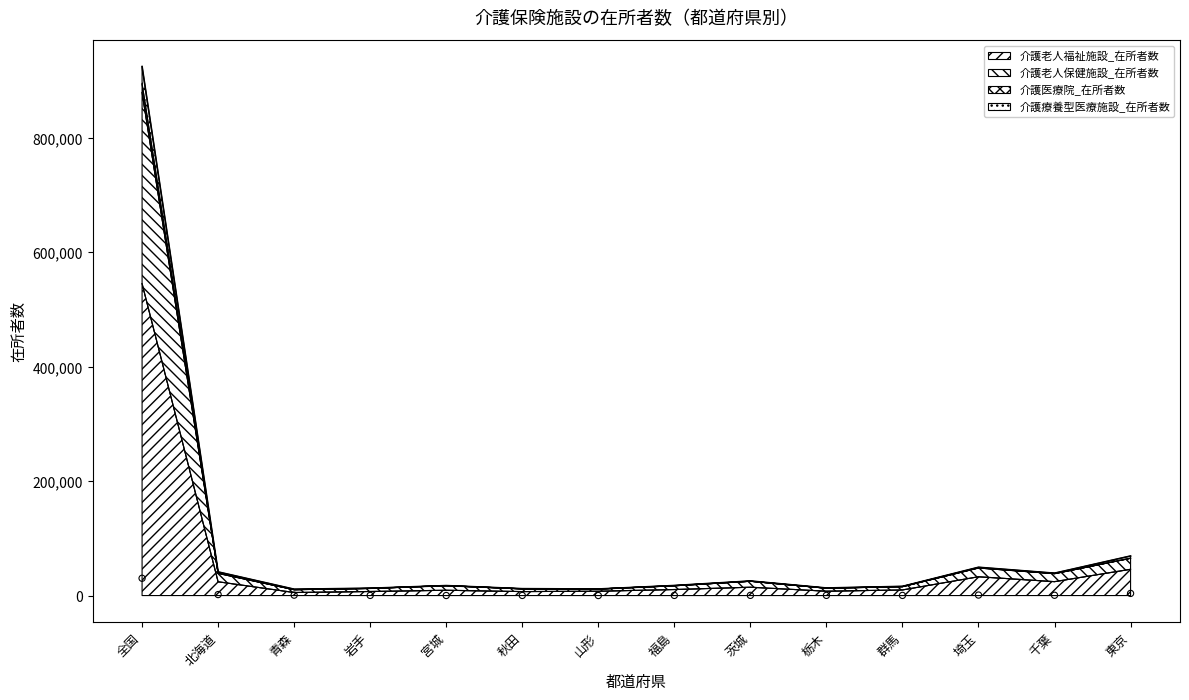

The value of 介護老人福祉施設_在所者数 at 全国 is 862792. True or false?

False